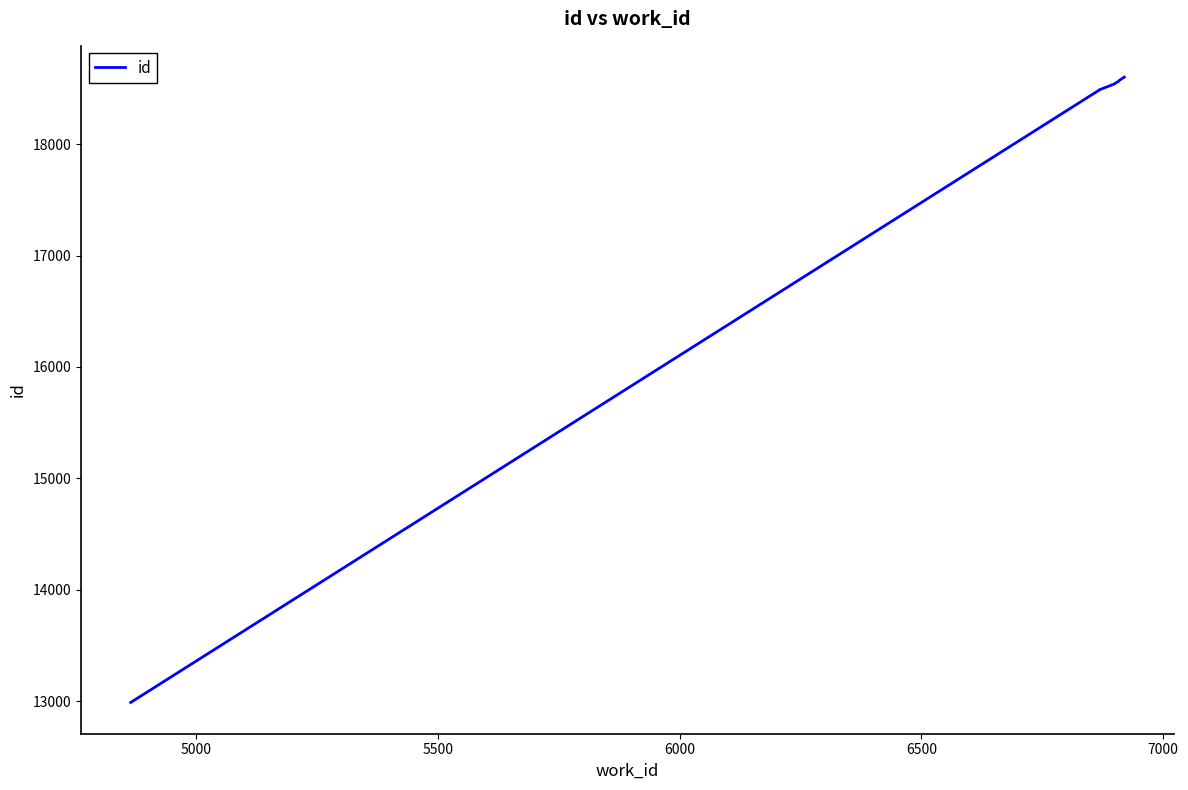

Does the chart have visible grid lines?

No